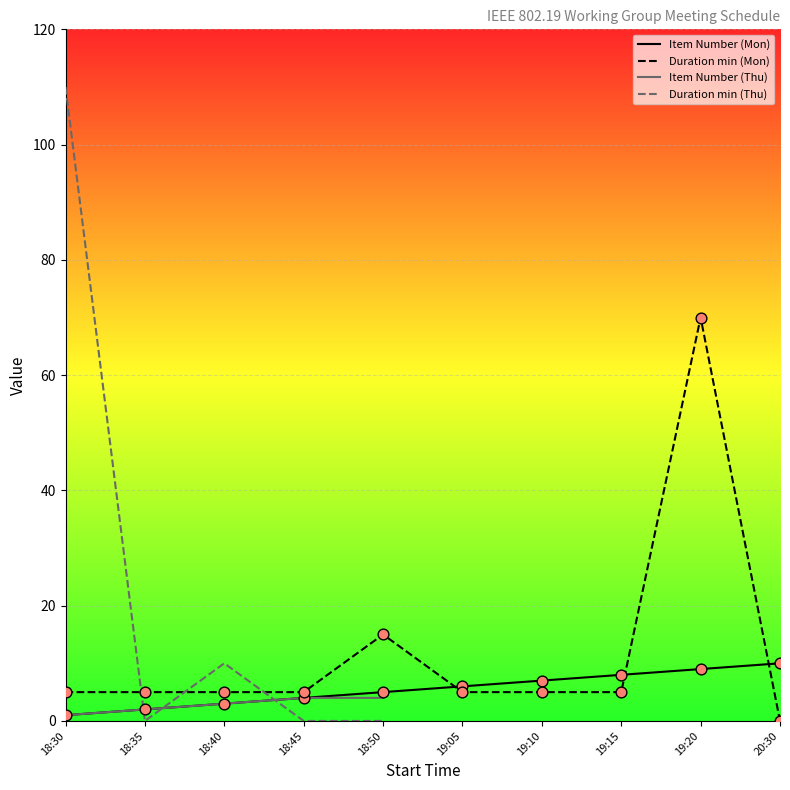

At which label does Duration min (Mon) reach its peak?

19:20